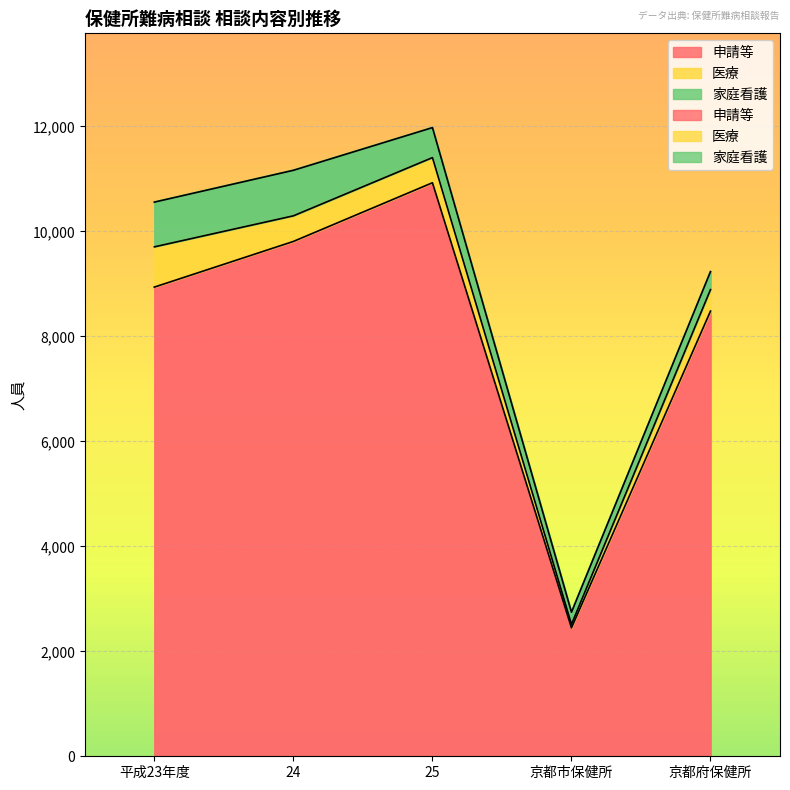

Reading right to left, transcribe all the data shown in this chart.

申請等: 京都府保健所=8481	京都市保健所=2446	25=10927	24=9809	平成23年度=8939
医療: 京都府保健所=410	京都市保健所=69	25=479	24=488	平成23年度=767
家庭看護: 京都府保健所=342	京都市保健所=229	25=571	24=867	平成23年度=852